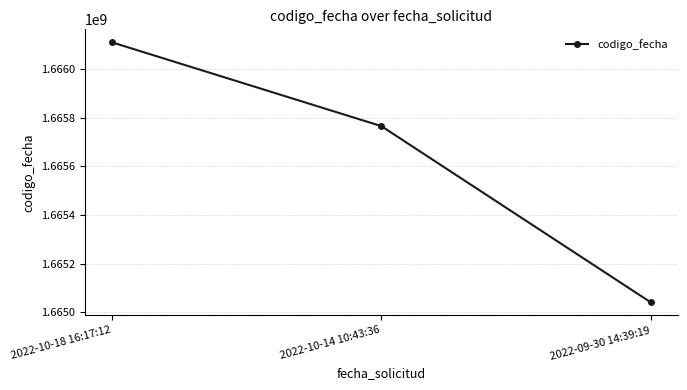

What is the average value?

1665638942